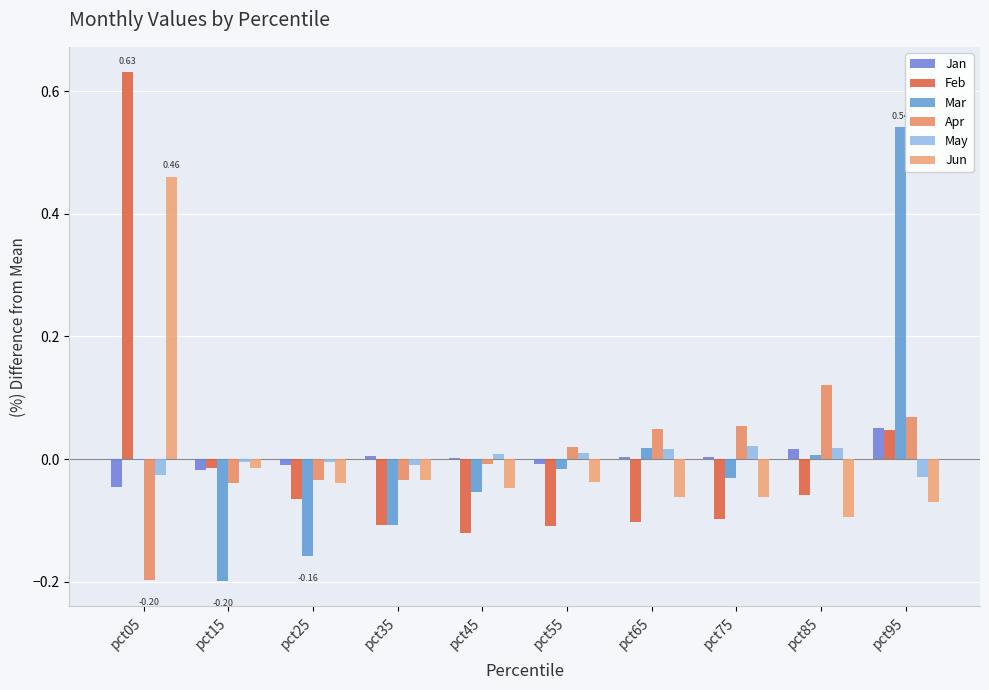

Does the chart contain stacked bars?

No